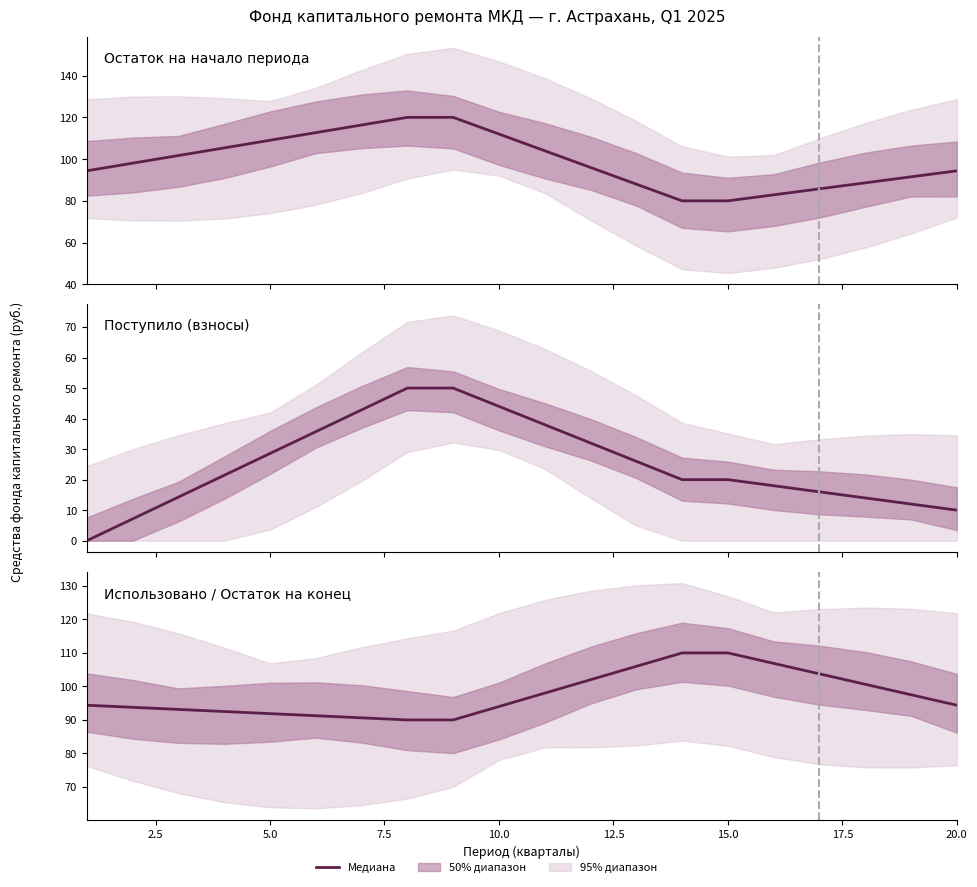

What is the value of the 6th point from the left?

91.3